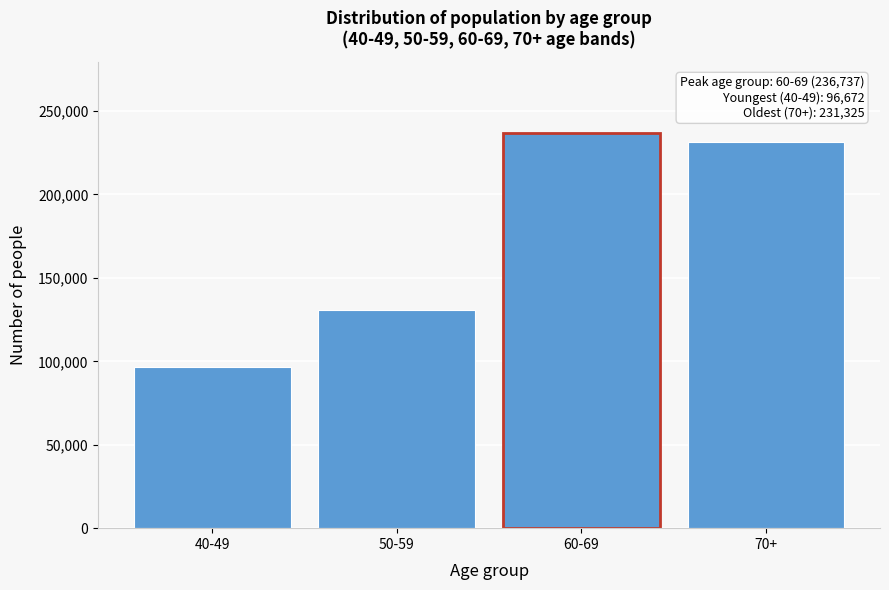

Reading left to right, list all the values displayed in this chart.

40-49=96672	50-59=130506	60-69=236737	70+=231325